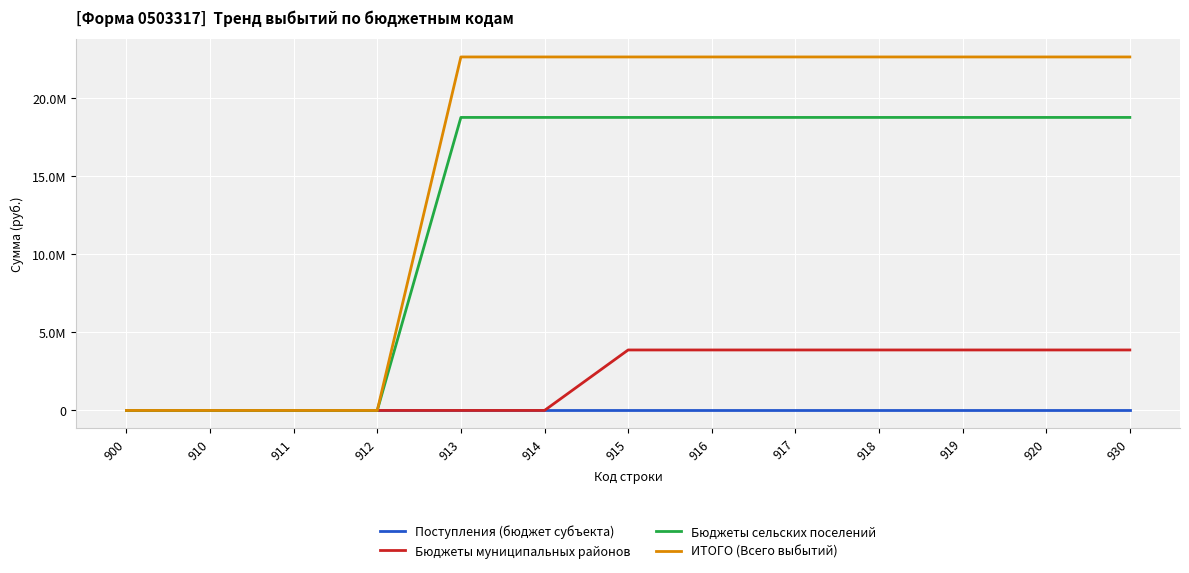

What are all the series names shown in the legend?

Поступления (бюджет субъекта), Бюджеты муниципальных районов, Бюджеты сельских поселений, ИТОГО (Всего выбытий)